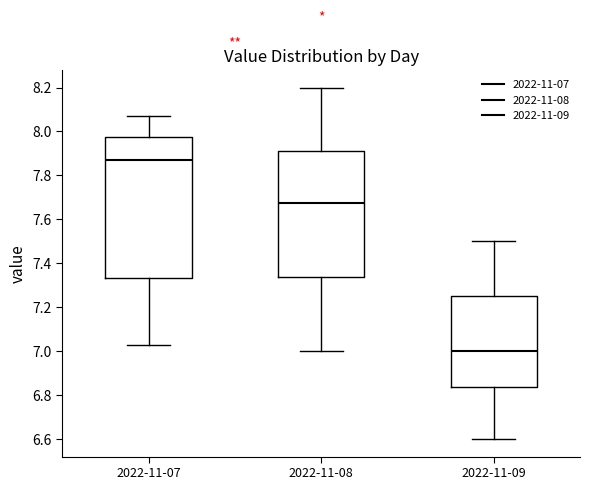

Where does the lower whisker of the box for 2022-11-07 end on the y-axis? The values are not printed on the chart, so give them approximately, as read against the axis.

7.04